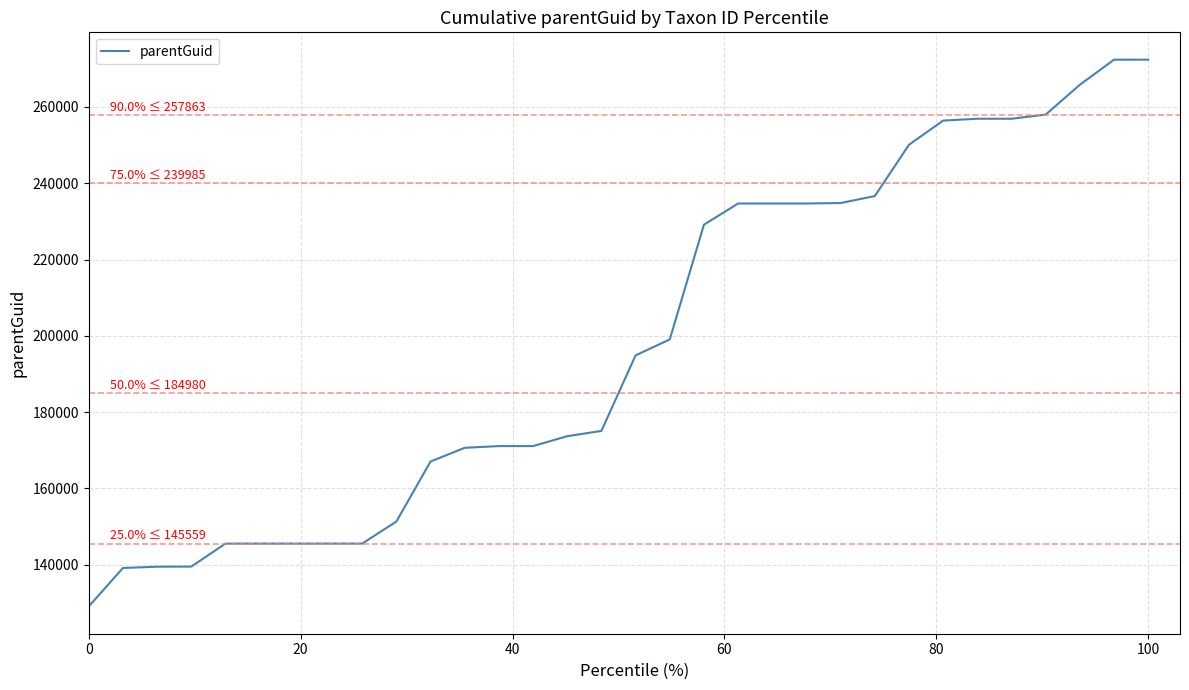

What is the average value?

198200